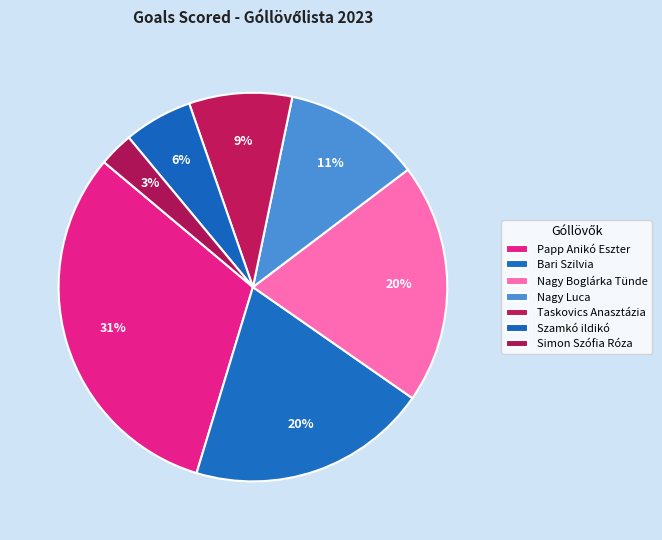

Does Simon Szófia Róza represent more than half of the total?

No